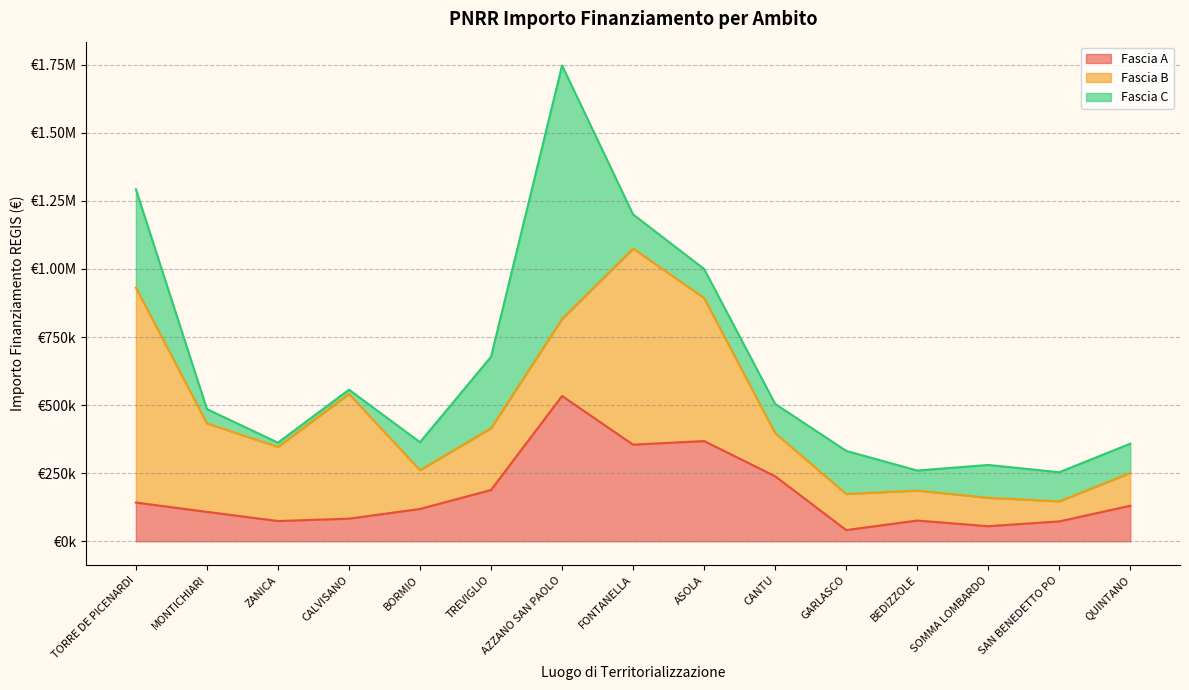

Reading left to right, extract all data points from this chart.

Fascia A: 142320.0	108000.0	74400.0	83040.0	118800.0	188362.2	533520.0	354880.0	368005.7	238829.6	41192.0	76140.0	55388.0	73108.0	130560.0
Fascia B: 789254.4	325026.9	272400.0	458182.4	142361.6	226850.0	282960.0	720099.3	525096.0	158248.0	132600.0	110190.0	104473.6	73520.0	120473.7
Fascia C: 361240.0	52320.0	15440.0	15440.0	102630.9	262240.0	930869.5	125175.0	106904.0	107388.0	158248.0	73520.0	120473.7	106904.0	107388.0